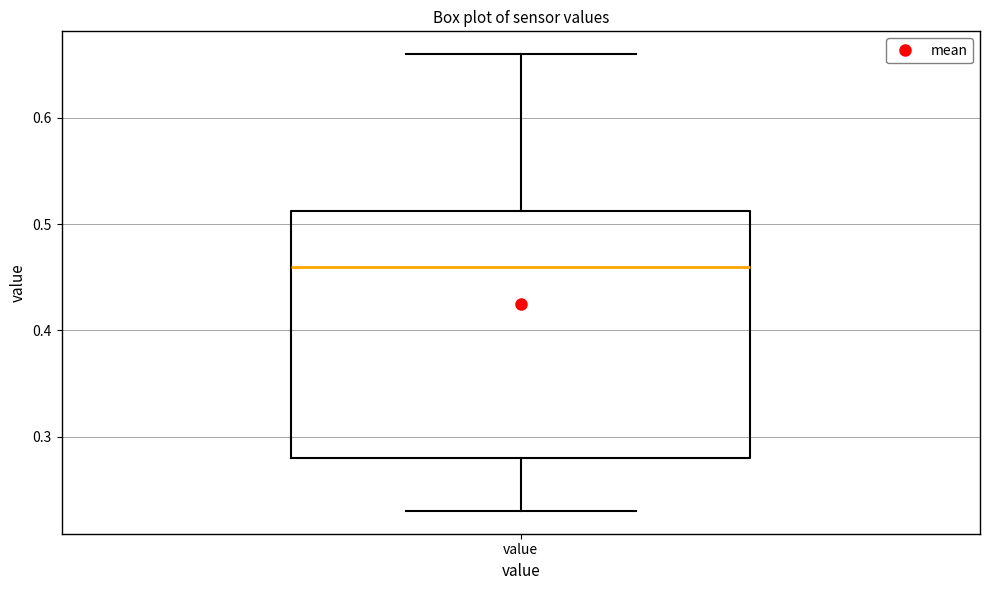

Transcribe this box plot: give where the median line is, the range the box spans, and where the two whiskers end, as read against the y-axis. The values are not printed on the chart, so give them approximately, as read against the axis.

median 0.46, box 0.28 to 0.51, whiskers 0.23 to 0.66